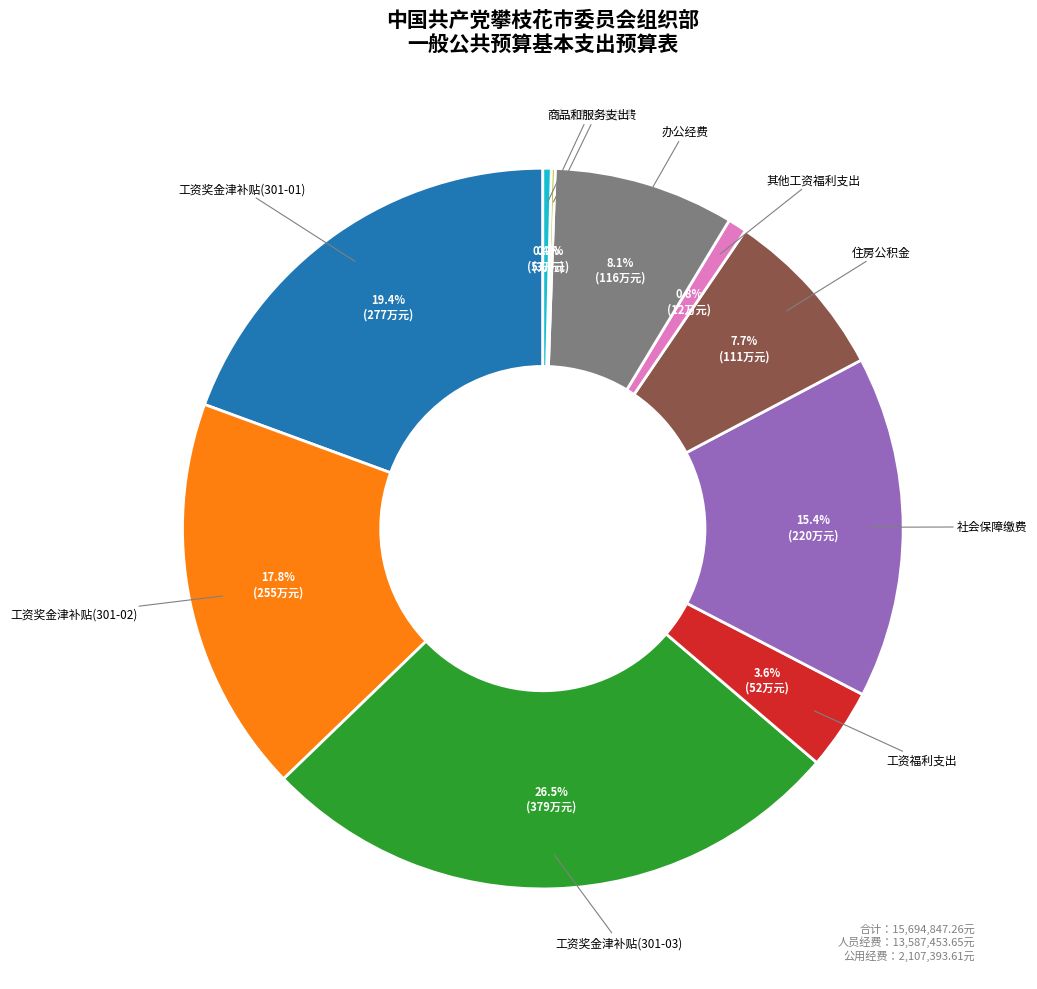

Is there a majority slice in this chart?

No